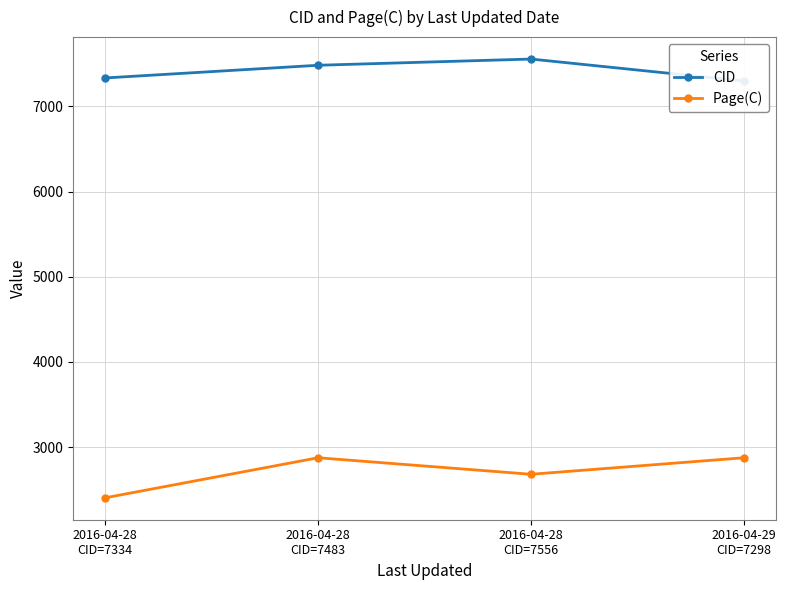

What are all the series names shown in the legend?

CID, Page(C)